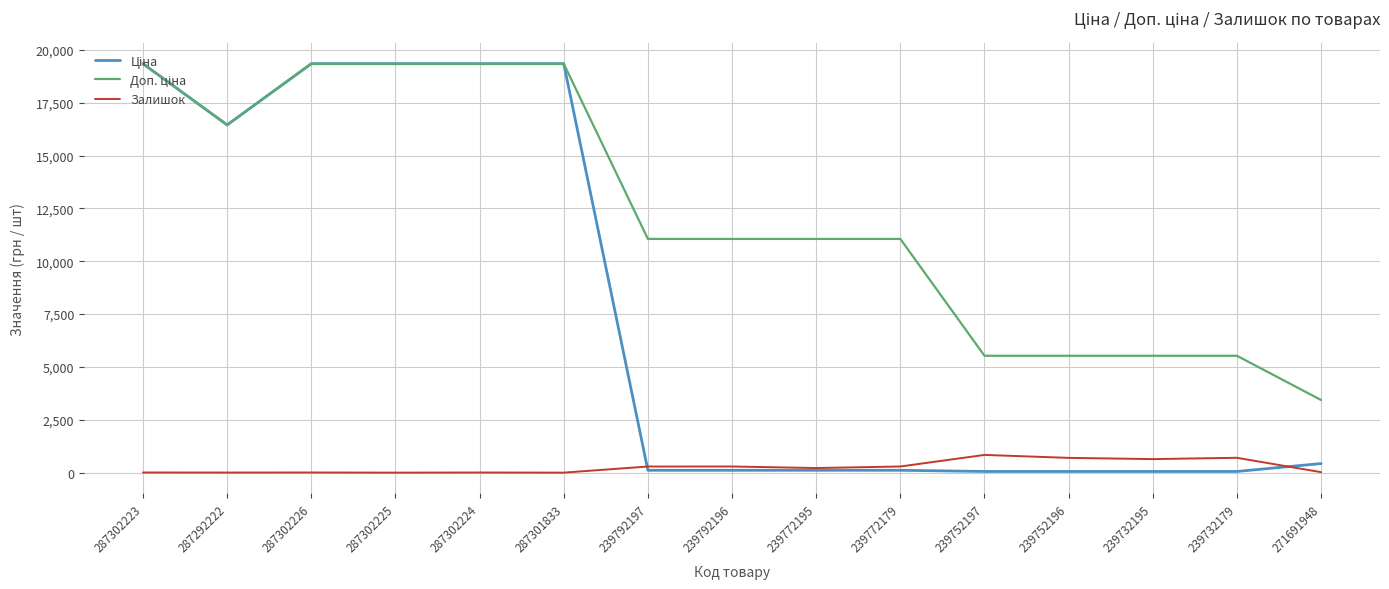

Is it true that Залишок equals 218.0 at 239772195?

True